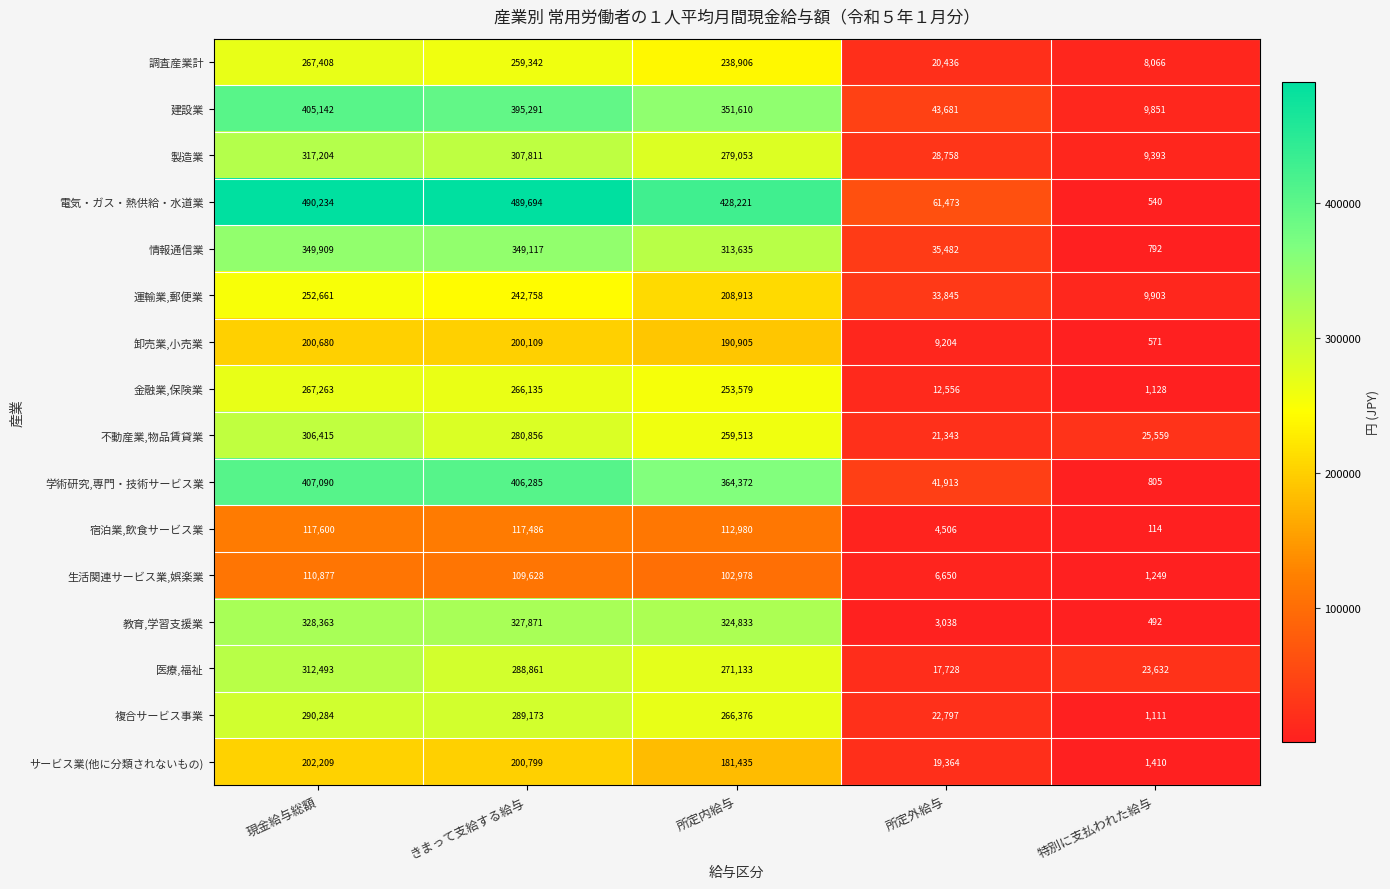

What is the maximum value shown in the chart?

490234